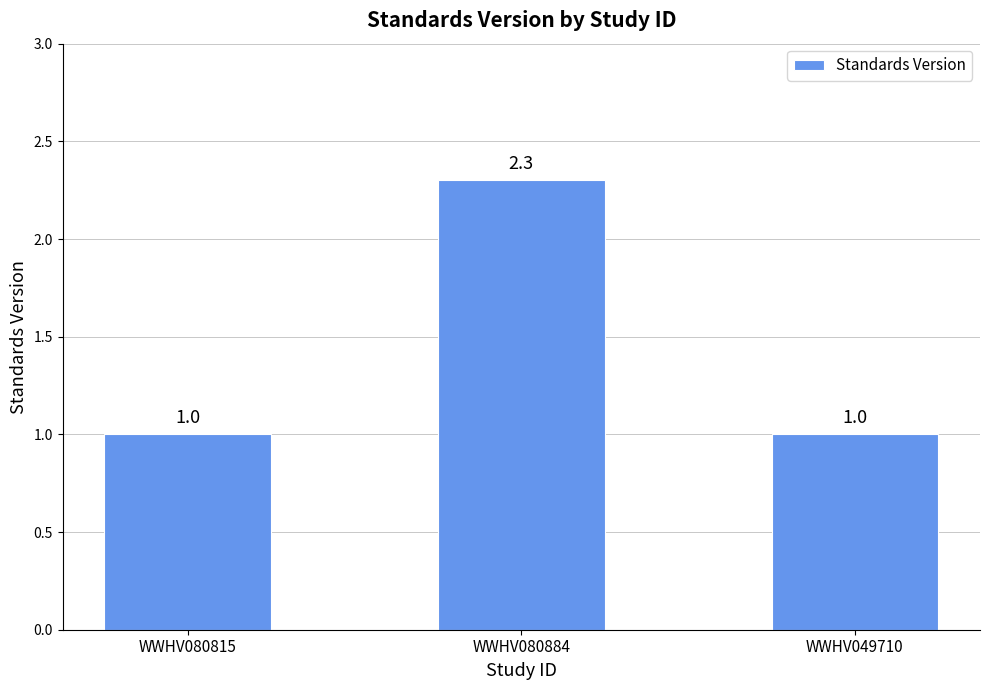

Read the value at WWHV080815.

1.0